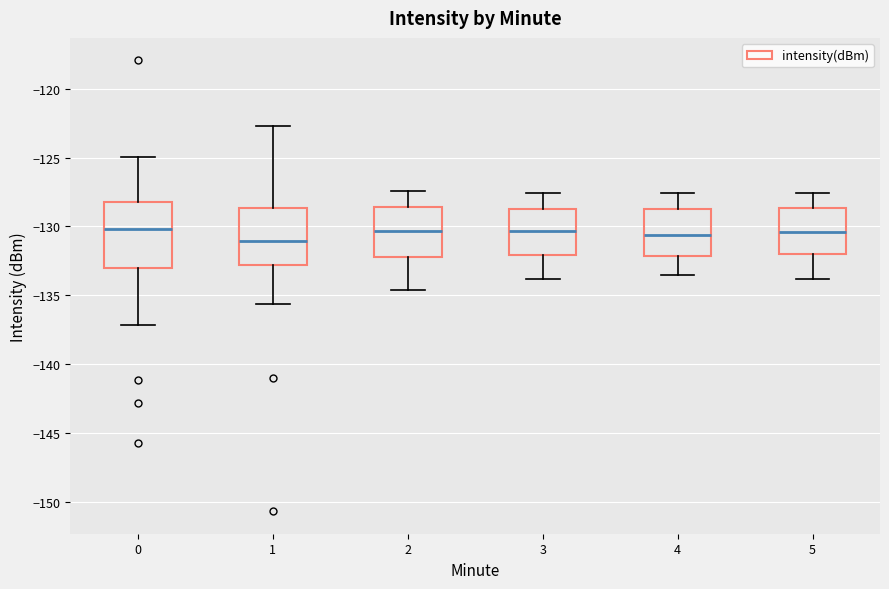

Reading left to right, read every box against the y-axis: the position of its median line, the range the box covers, and the ends of its whiskers. The values are not printed on the chart, so give them approximately, as read against the axis.

0: median -130.0, box -133.0 to -128.0, whiskers -137.0 to -125.0
1: median -131.0, box -133.0 to -128.5, whiskers -135.5 to -122.5
2: median -130.5, box -132.0 to -128.5, whiskers -134.5 to -127.5
3: median -130.5, box -132.0 to -128.5, whiskers -134.0 to -127.5
4: median -130.5, box -132.0 to -128.5, whiskers -133.5 to -127.5
5: median -130.5, box -132.0 to -128.5, whiskers -134.0 to -127.5